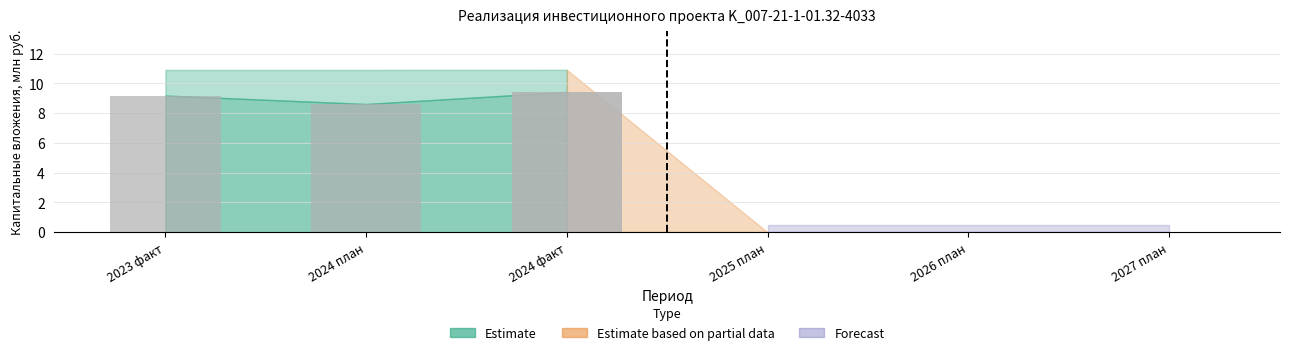

What is the sum of all values?

27.2